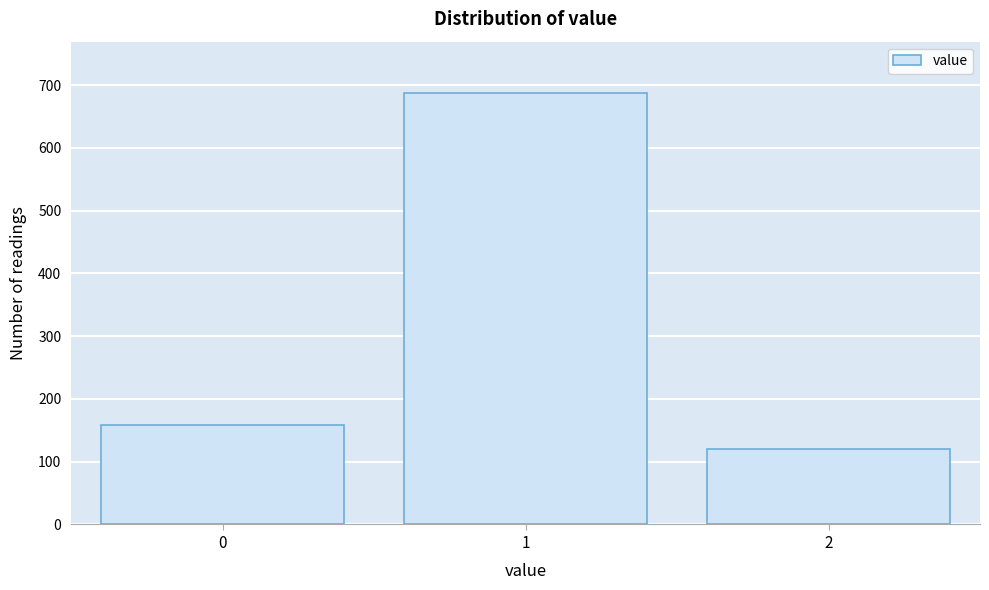

Reading right to left, what are all the values shown in this chart?

121	687	159